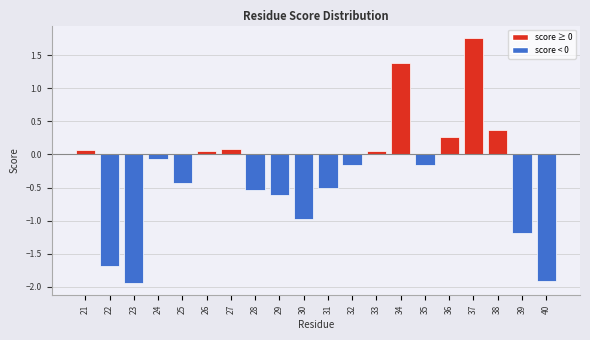

What is the change in value from 27 to 36?

+0.2